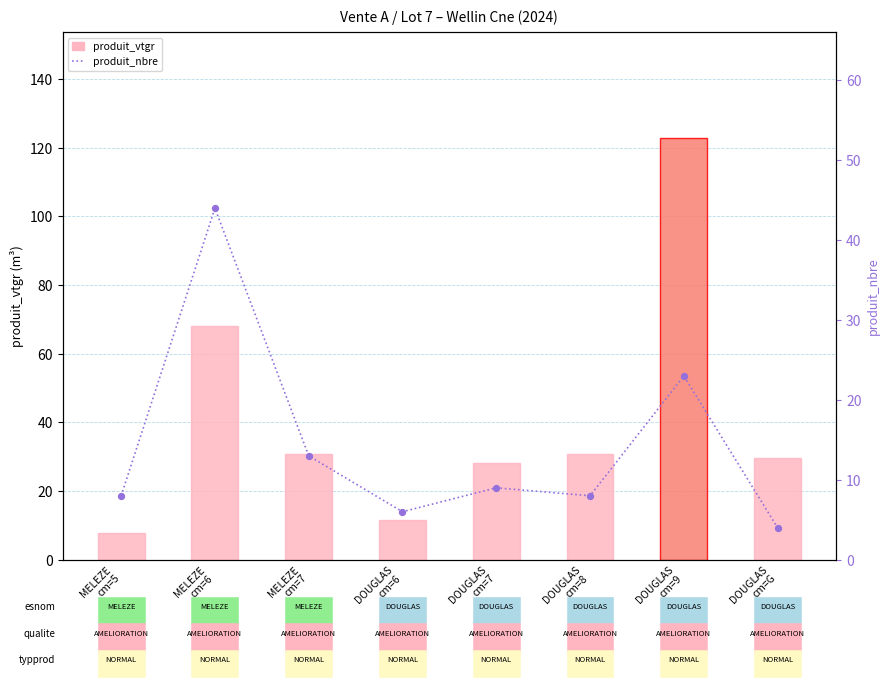

At how many categories does at least one series exceed 107?

1